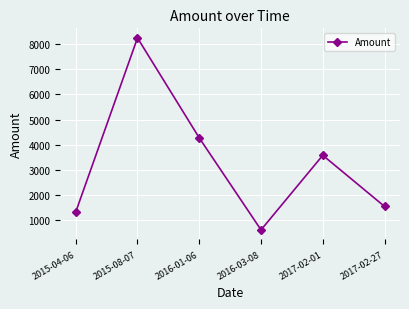

Between 2017-02-01 and 2015-04-06, which is larger?

2017-02-01